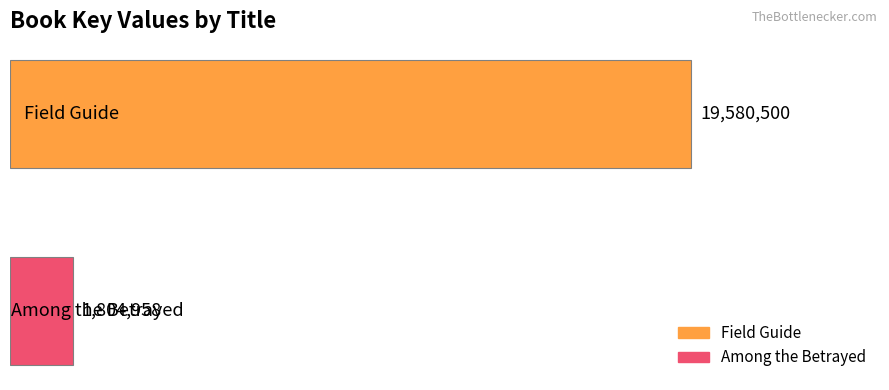

What is the sum of all values?

21385458